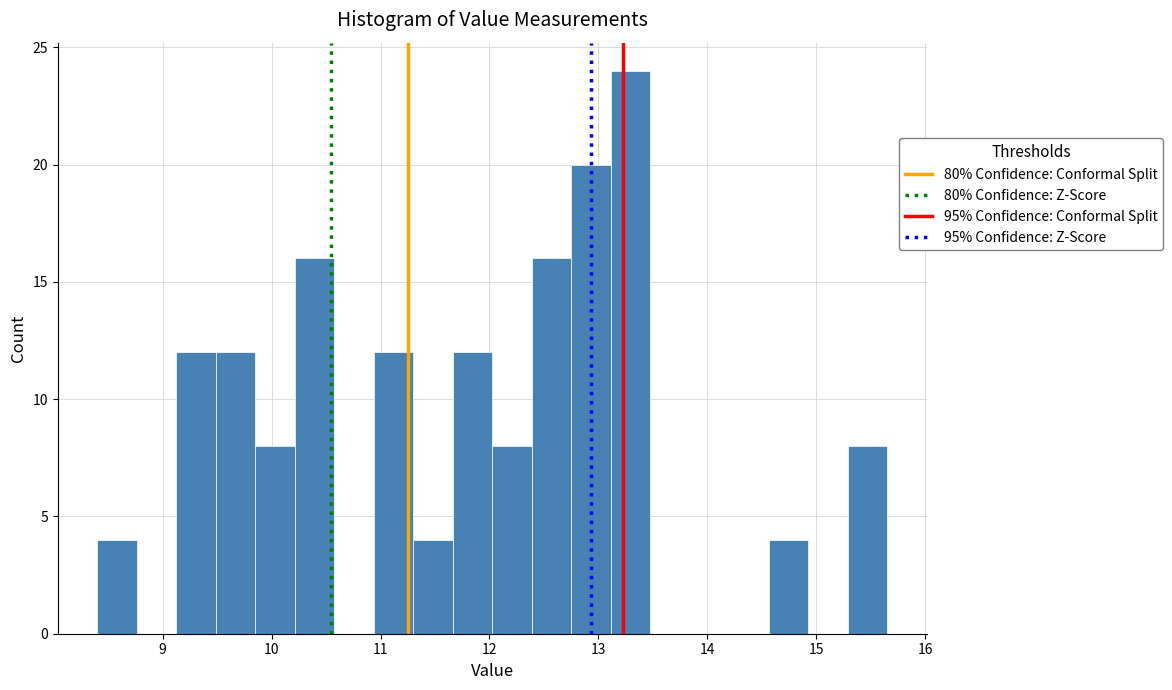

Around what value on the x-axis is the tallest bar? Give the approximate position of its centre, as read against the axis.

13.3